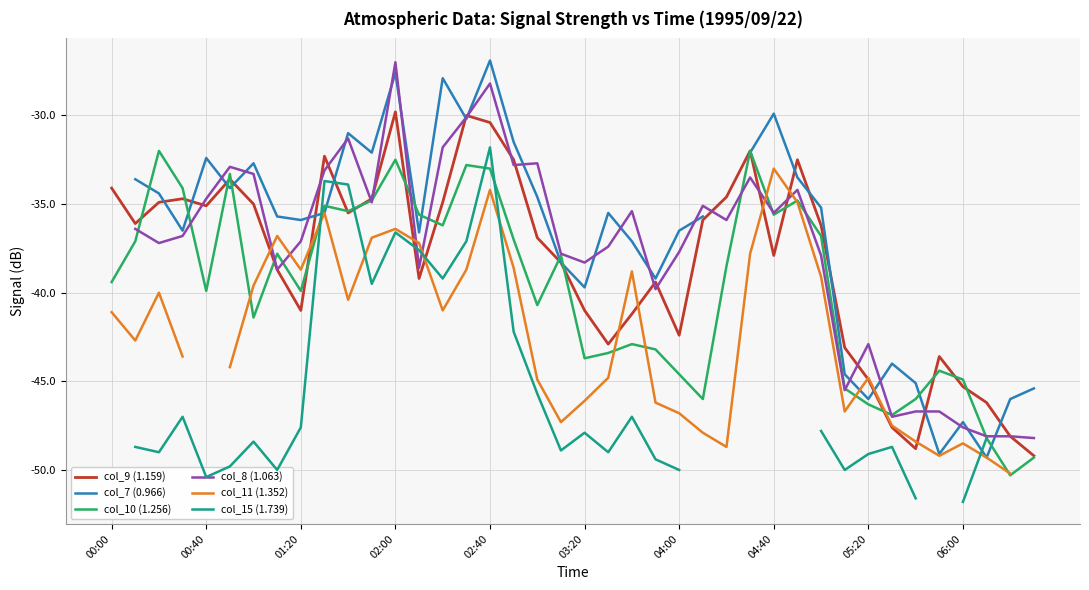

True or false: col_11 (1.352) and col_15 (1.739) intersect in this chart.

True